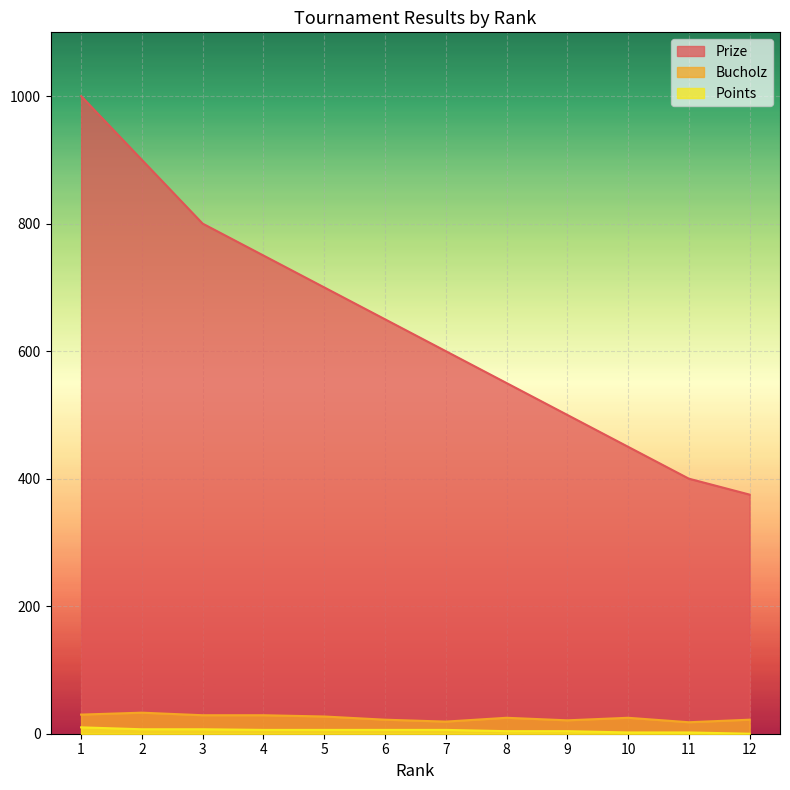

Which series changed the most between 3 and 12?

Prize